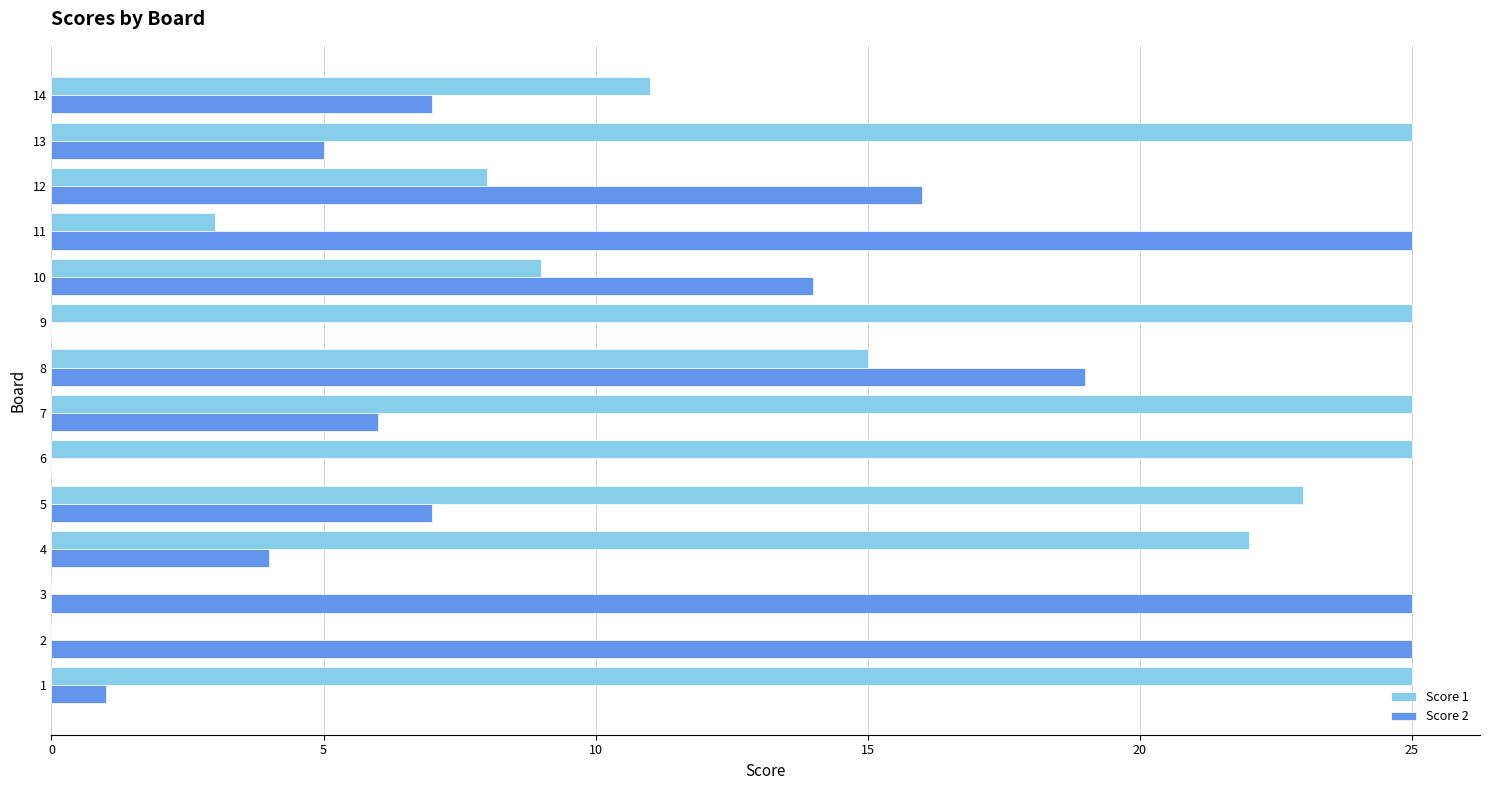

At which label is Score 2 closest to 12?

10